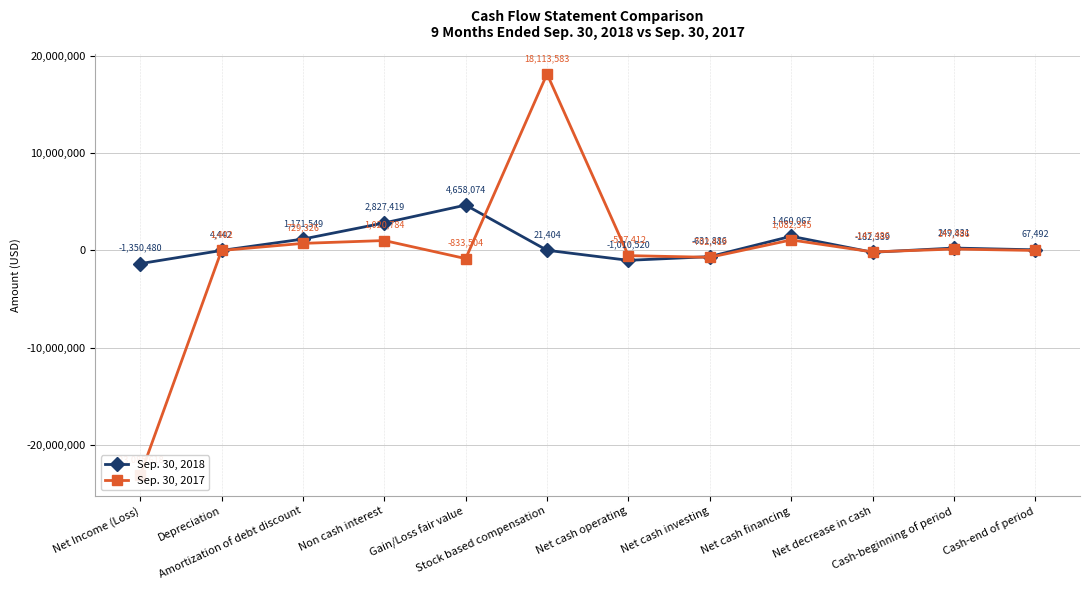

Reading left to right, extract all data points from this chart.

Sep. 30, 2018: Net Income (Loss)=-1350480	Depreciation=4442	Amortization of debt discount=1171549	Non cash interest=2827419	Gain/Loss fair value=4658074	Stock based compensation=21404	Net cash operating=-1010520	Net cash investing=-631886	Net cash financing=1460067	Net decrease in cash=-182339	Cash-beginning of period=249831	Cash-end of period=67492
Sep. 30, 2017: Net Income (Loss)=-23085618	Depreciation=1402	Amortization of debt discount=729326	Non cash interest=1020784	Gain/Loss fair value=-833504	Stock based compensation=18113583	Net cash operating=-527412	Net cash investing=-702419	Net cash financing=1082345	Net decrease in cash=-147486	Cash-beginning of period=147486	Cash-end of period=0